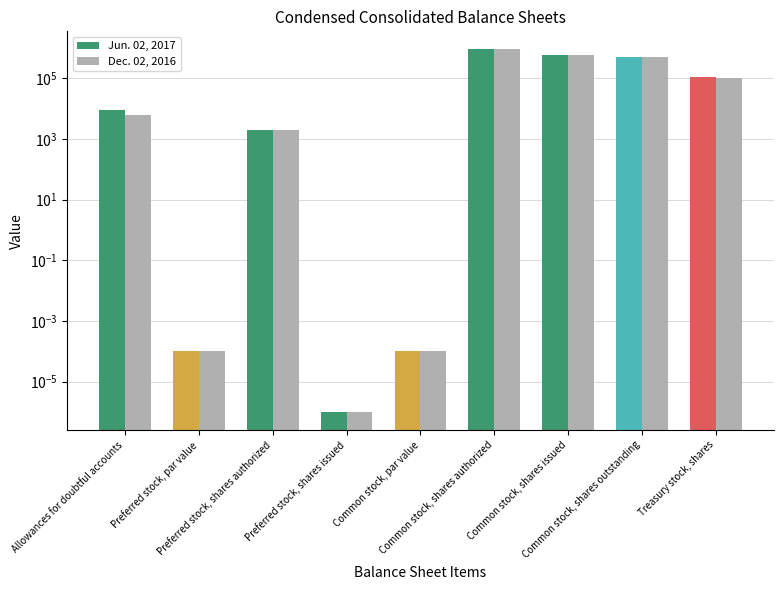

At which label is Dec. 02, 2016 closest to 450000?

Common stock, shares outstanding